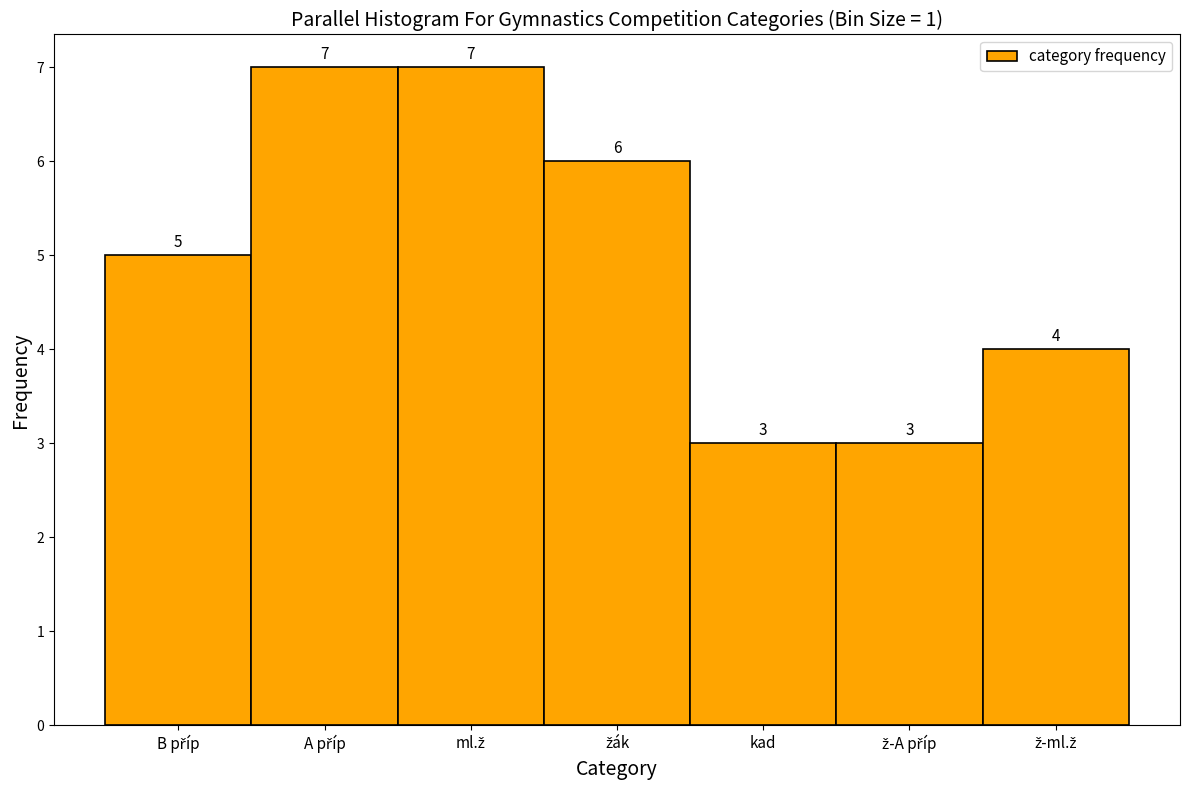

Reading right to left, what are all the values shown in this chart?

4	3	3	6	7	7	5